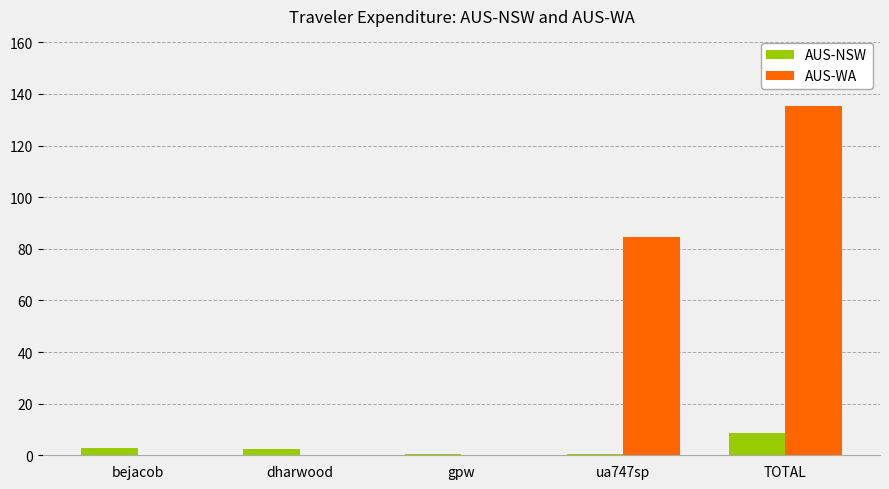

What is the sum of all AUS-NSW values?

15.2